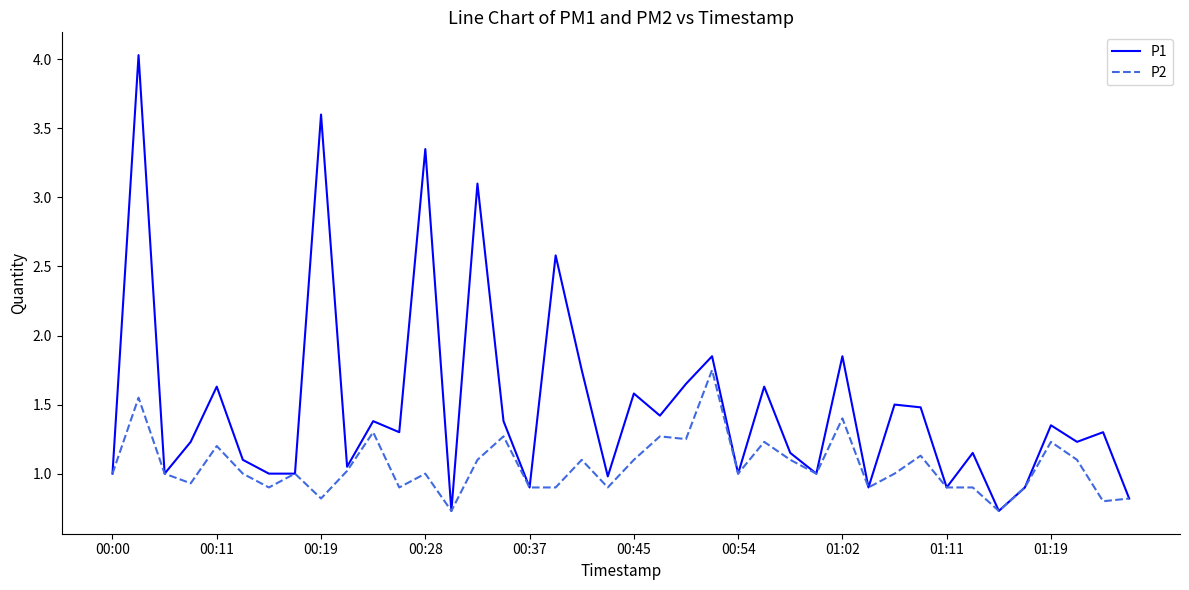

Which series has the widest spread of values?

P1